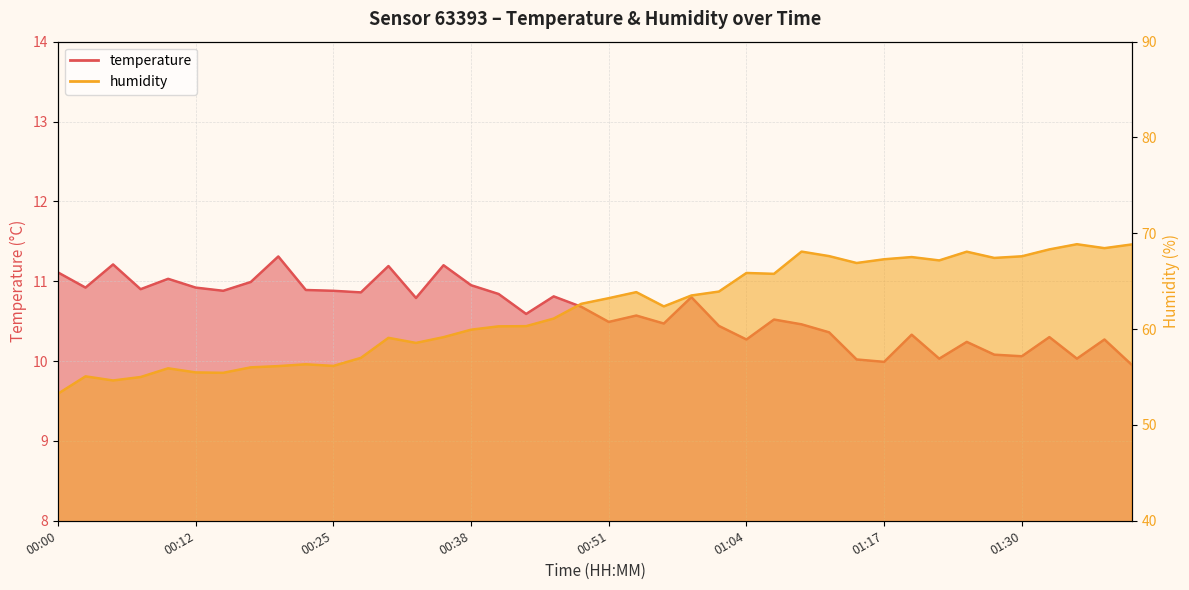

True or false: temperature and humidity cross at least once.

False